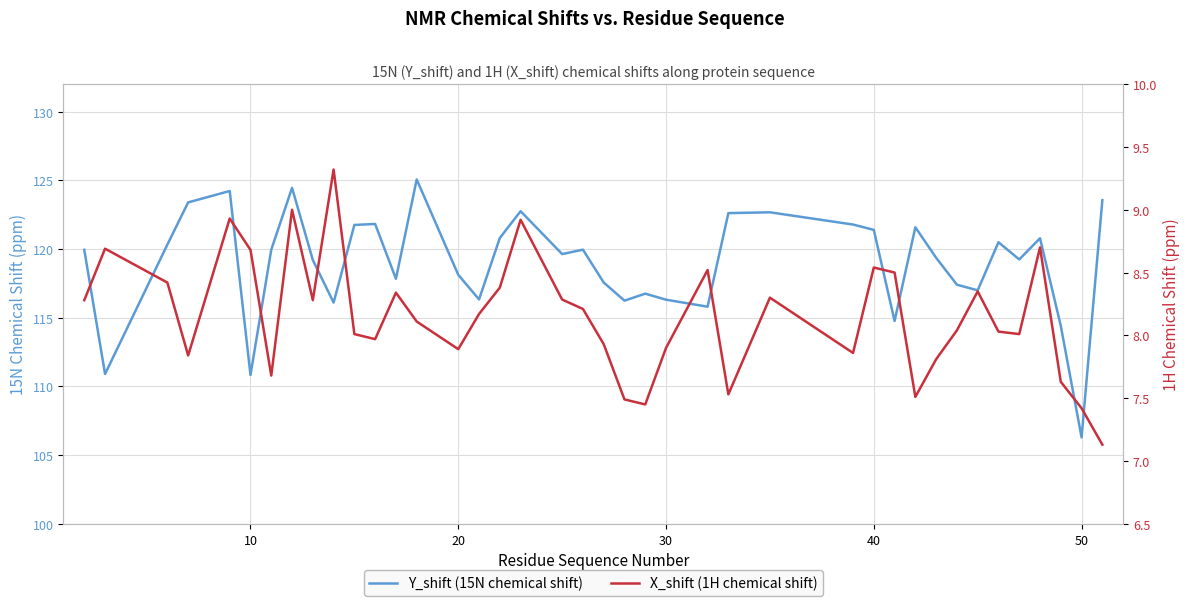

What is the value of the X_shift (1H chemical shift) point at the 37th from the left?

8.7